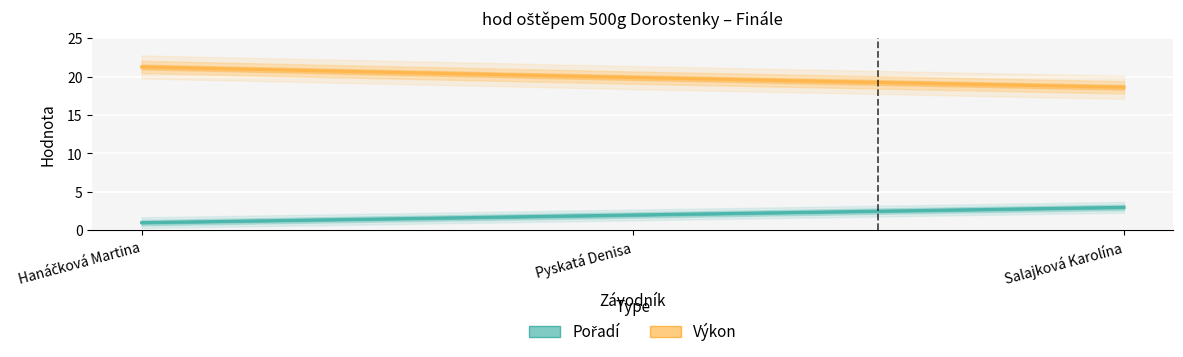

Is it true that Pořadí equals 1.0 at Hanáčková Martina?

True